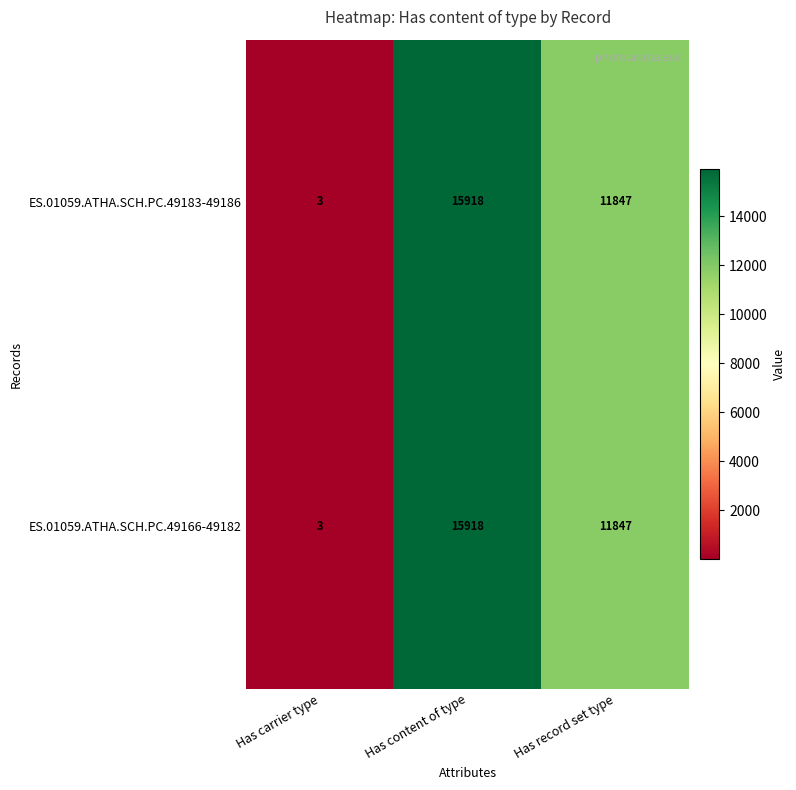

What is the difference between the maximum and minimum values in the ES.01059.ATHA.SCH.PC.49183-49186 series?

15915